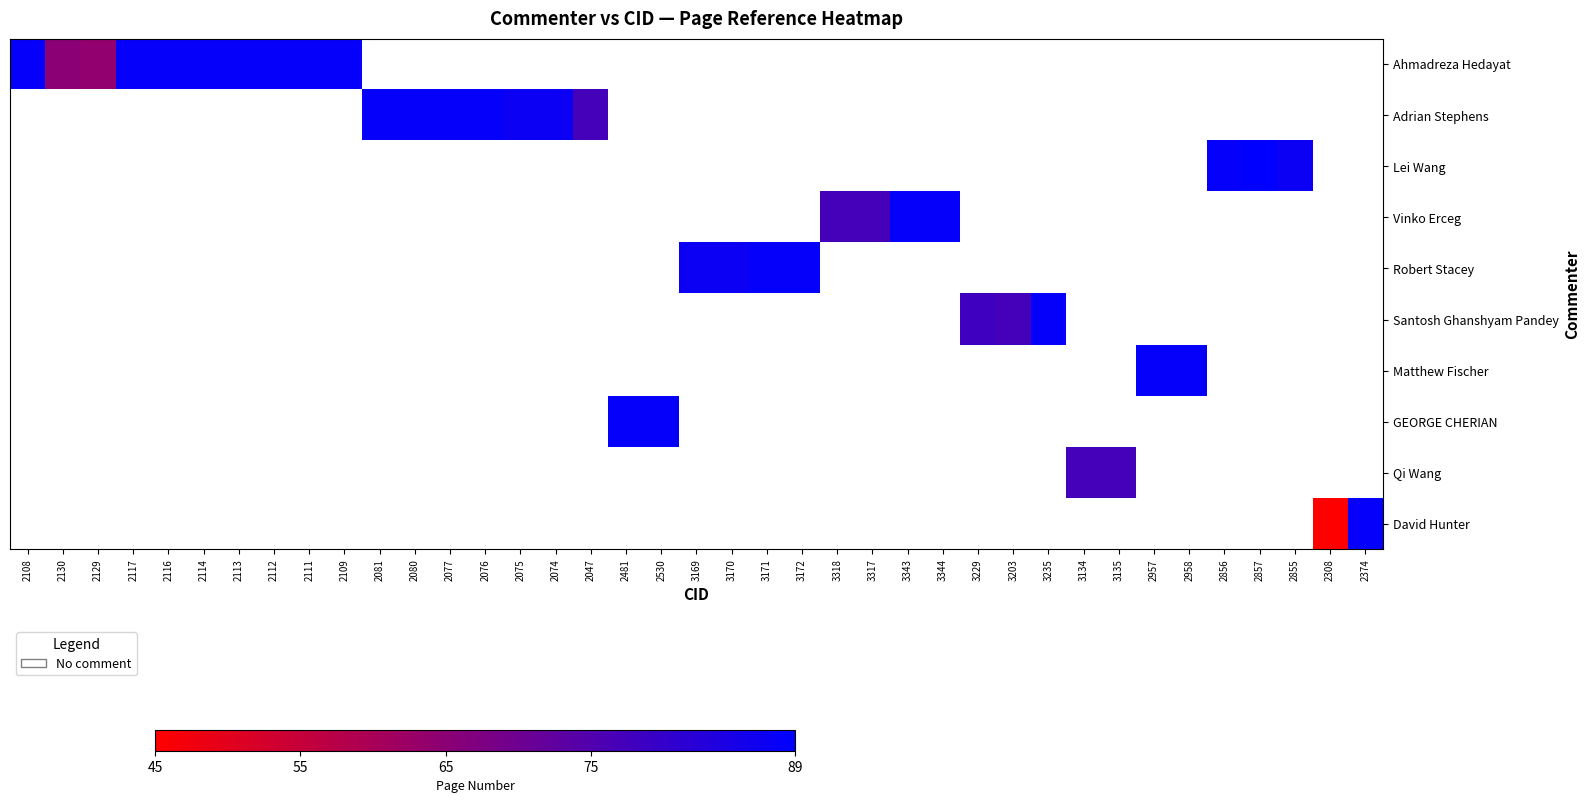

How many categories are shown in the chart?

39